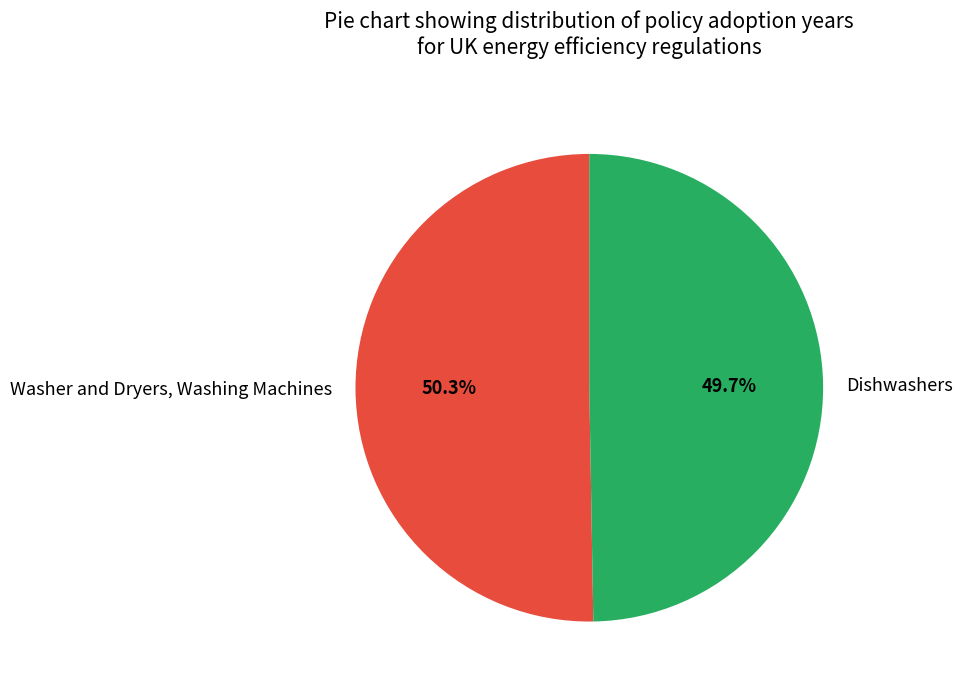

The Dishwashers slice represents 50% of the pie. True or false?

True